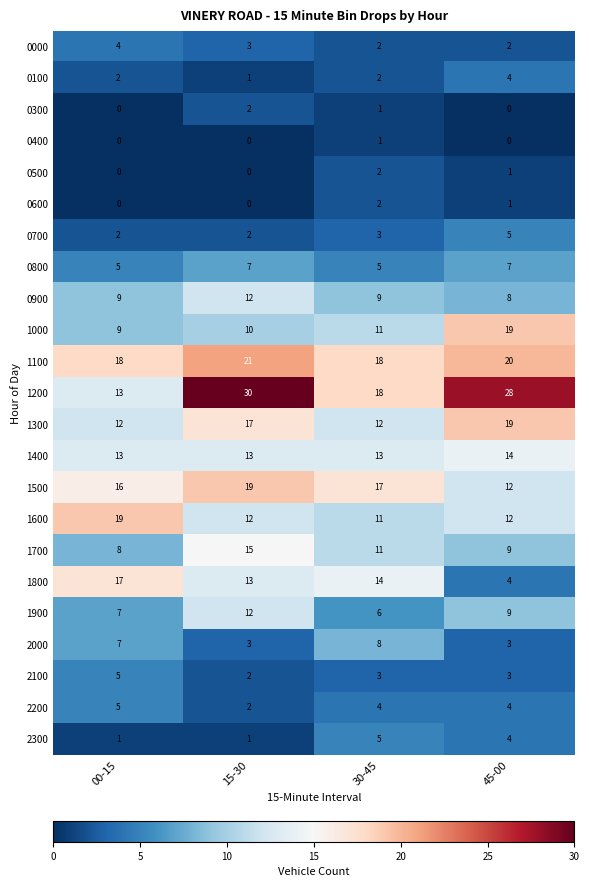

The value of 2100 at 30-45 is 3. True or false?

True